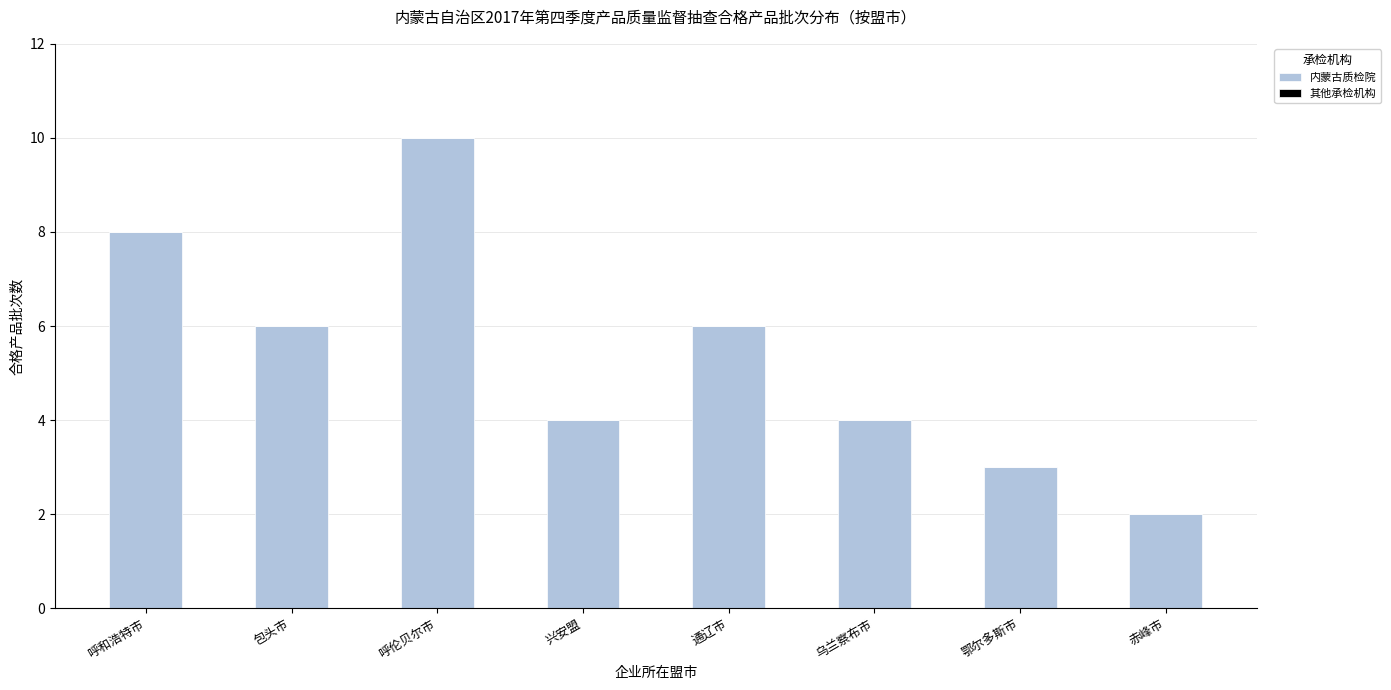

Reading left to right, transcribe all the data shown in this chart.

呼和浩特市=8	包头市=6	呼伦贝尔市=10	兴安盟=4	通辽市=6	乌兰察布市=4	鄂尔多斯市=3	赤峰市=2